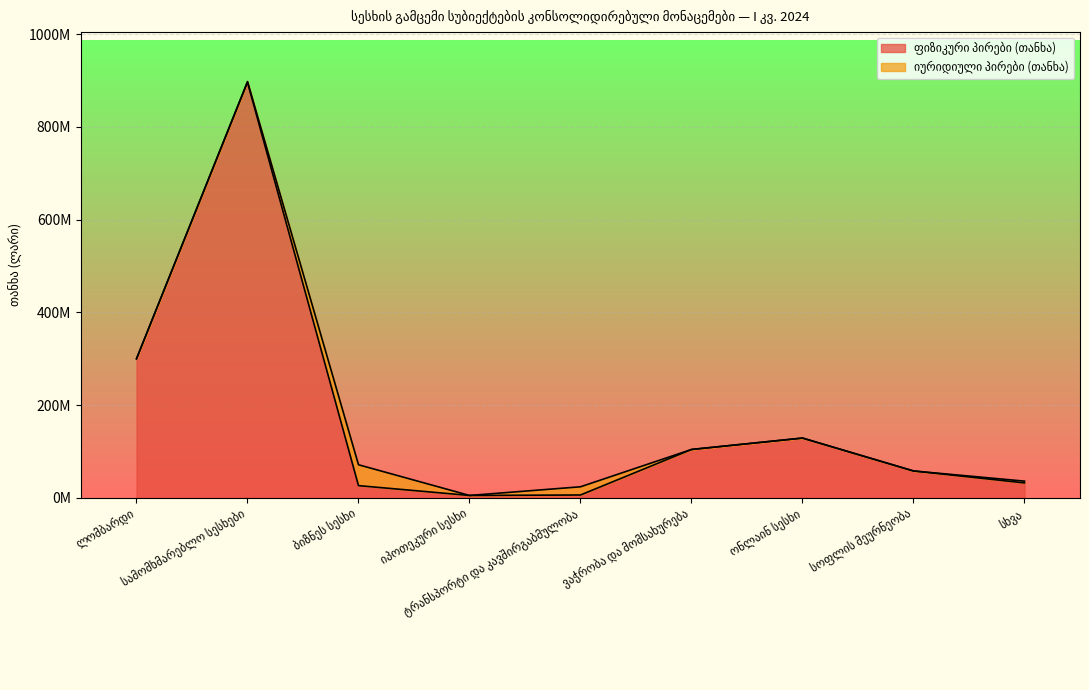

Rank the categories by value from lowest to highest.

იპოთეკური სესხი, ტრანსპორტი და კავშირგაბმულობა, ბიზნეს სესხი, სხვა, სოფლის მეურნეობა, ვაჭრობა და მომსახურება, ონლაინ სესხი, ლომბარდი, სამომხმარებლო სესხები